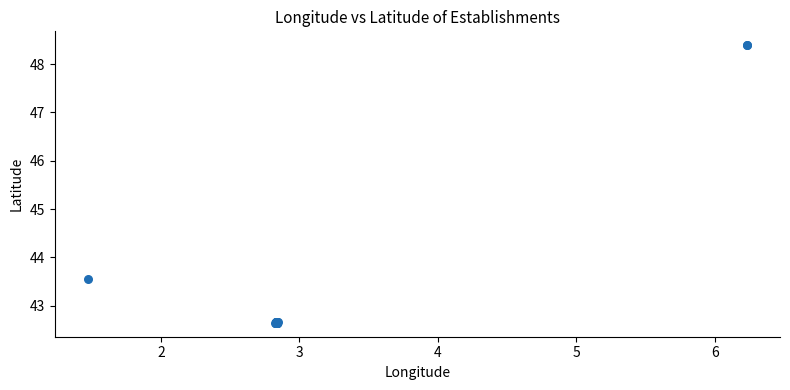

What Y value in the scatter plot is closest to 45?

43.6